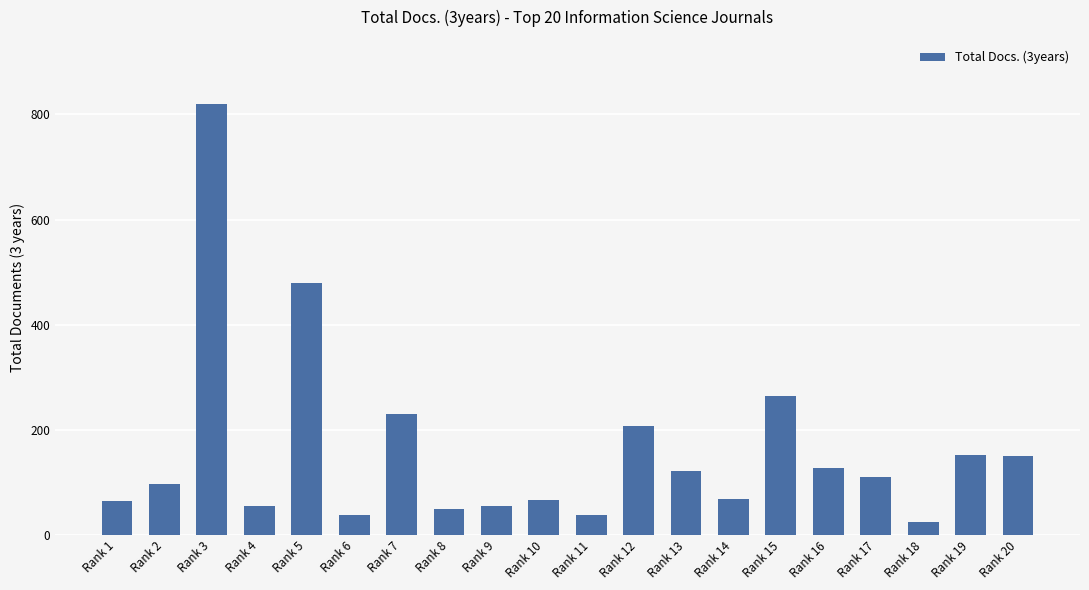

Is it true that the value at Rank 5 is 479?

True